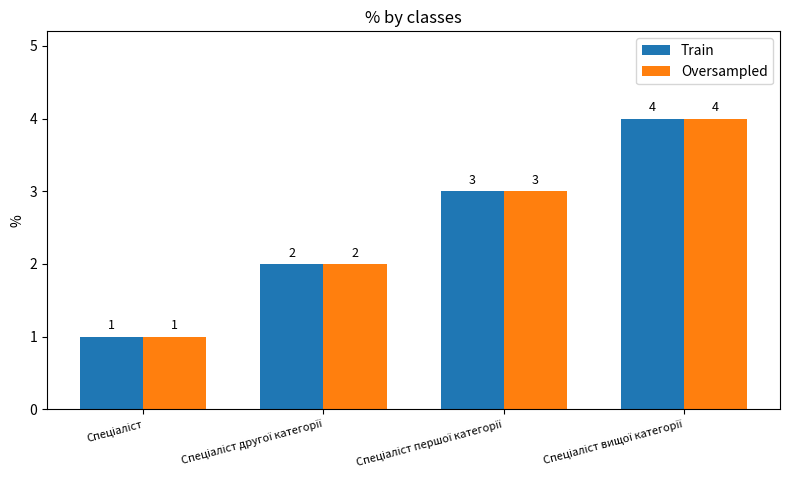

Count the Train values in the range 2 to 4.

3